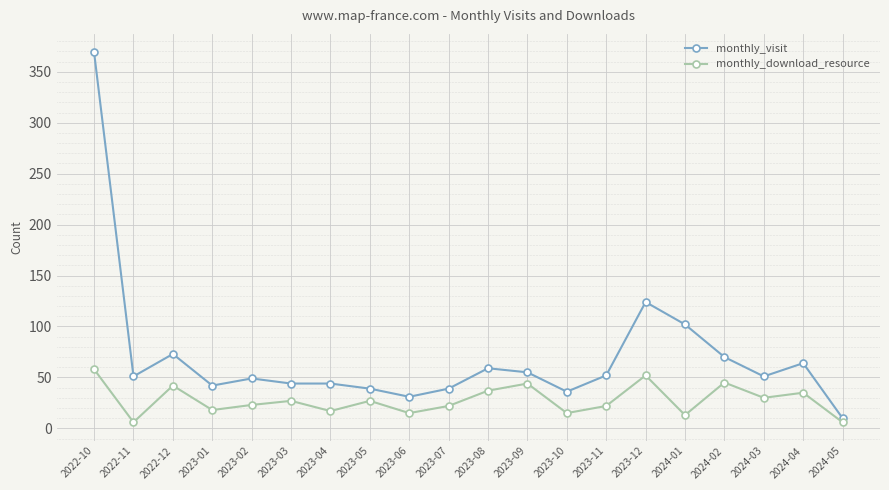

What is the value of the monthly_download_resource point at the 7th from the left?

17